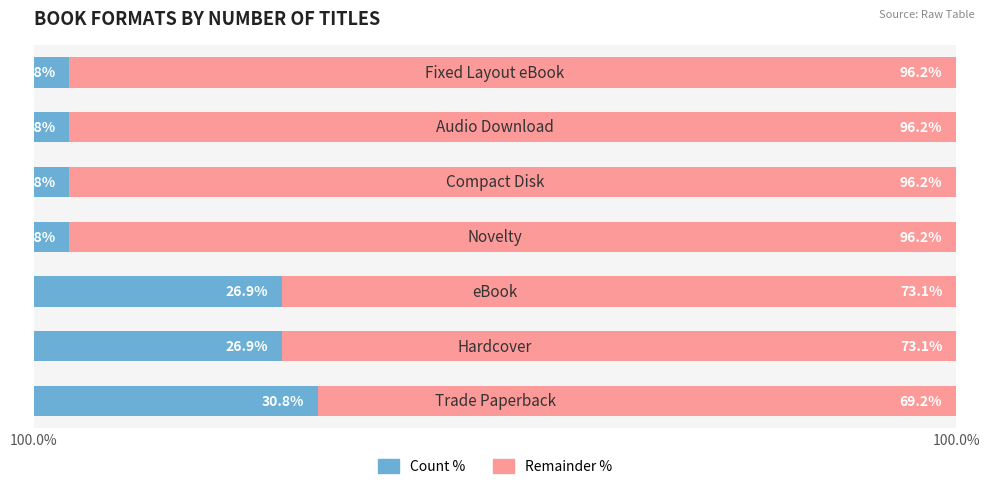

Rank the series by their maximum value, from highest to lowest.

Remainder %, Count %